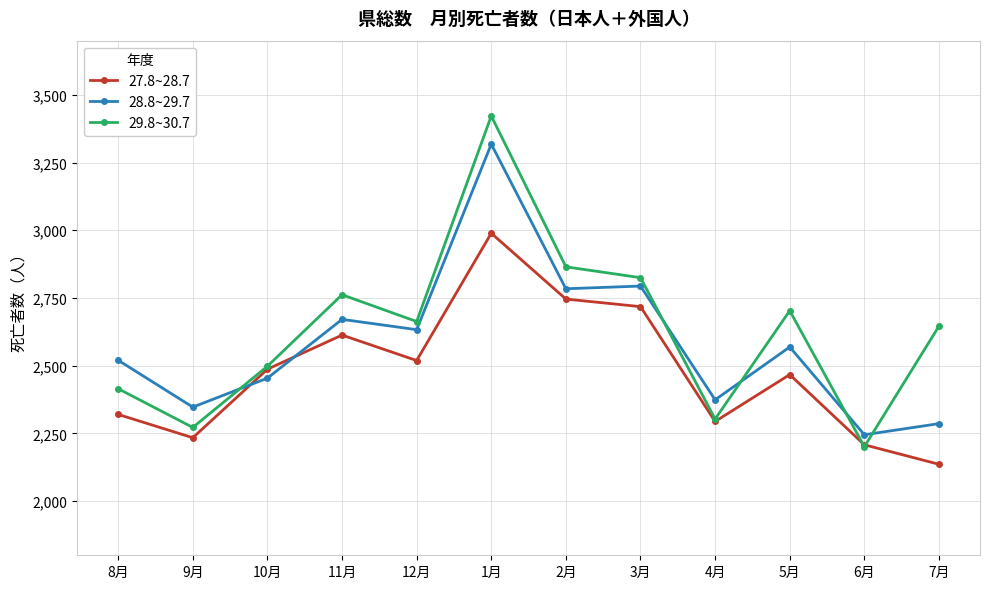

What is the maximum value shown in the chart?

3422